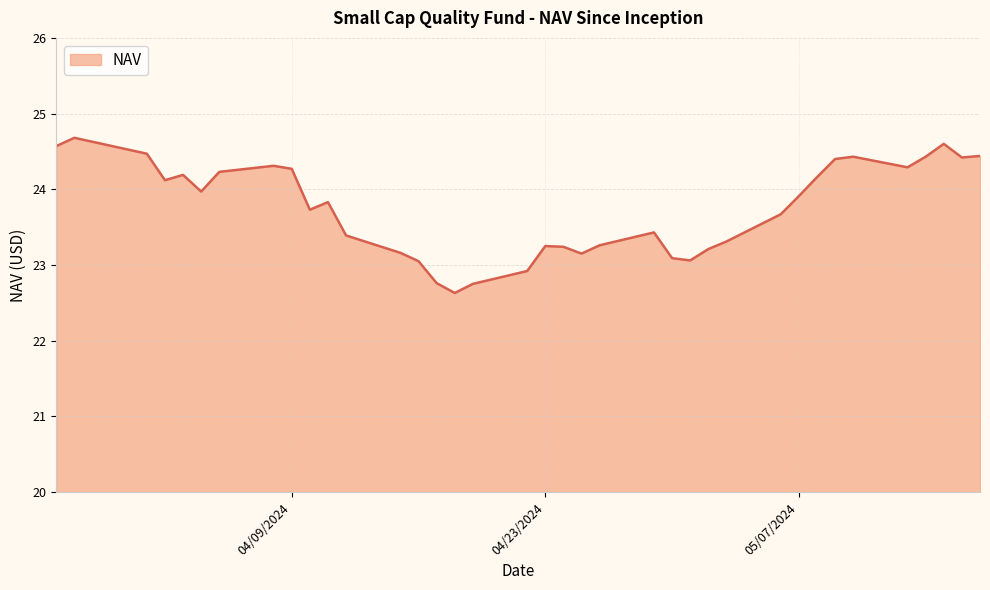

What is the maximum value shown in the chart?

24.7